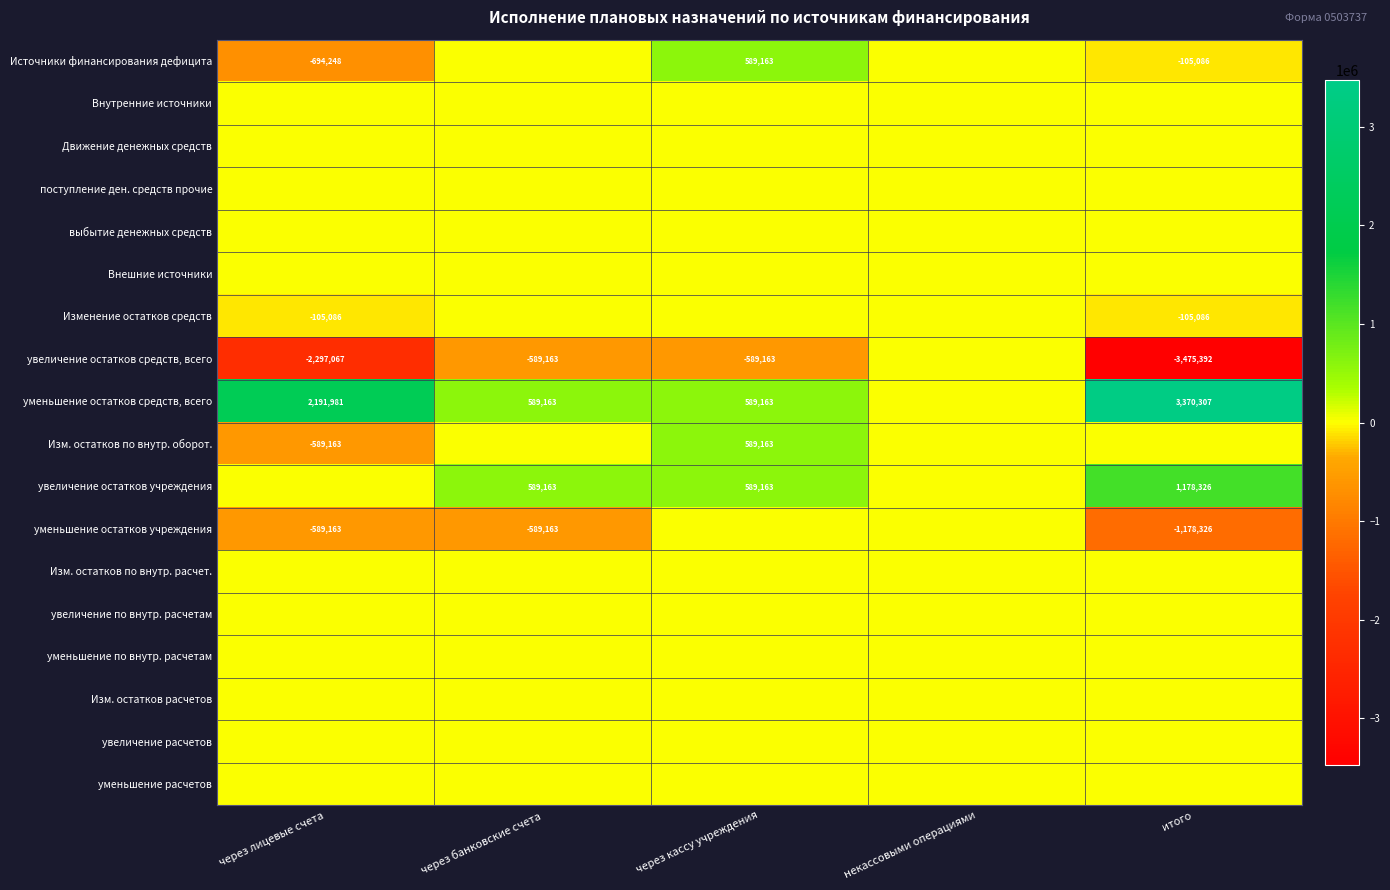

What is the total value across all series at итого?

-315257.1